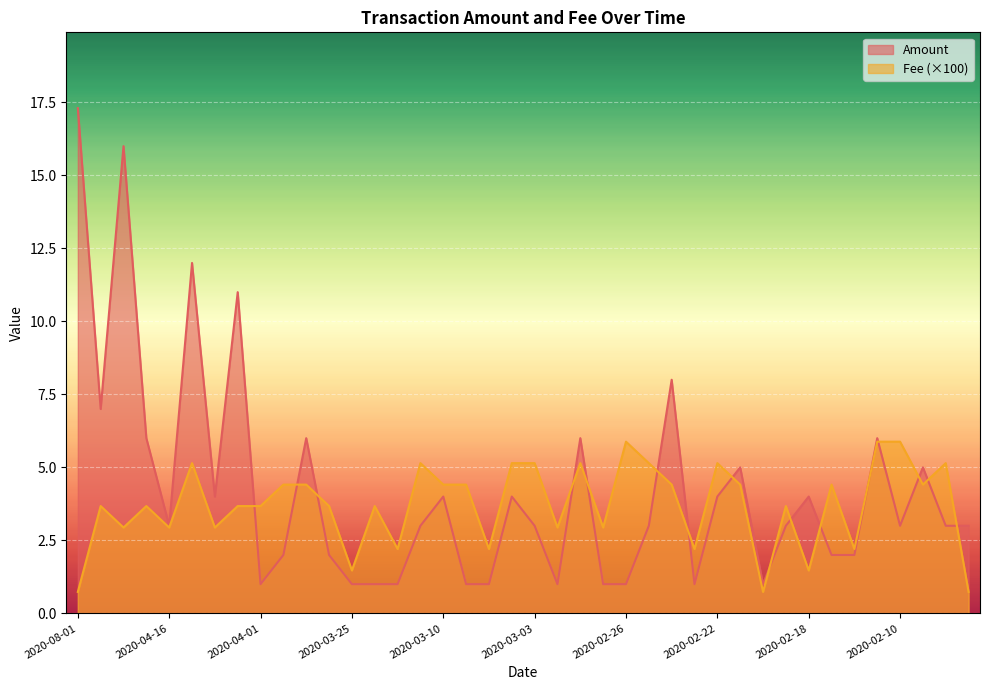

What is the lowest value of the Amount series?

1.0